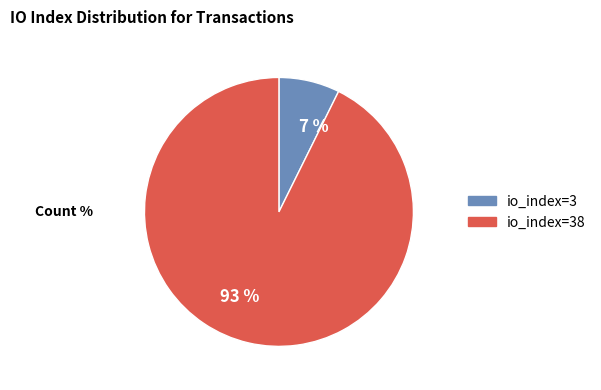

Which category has the biggest portion of the pie?

93 %